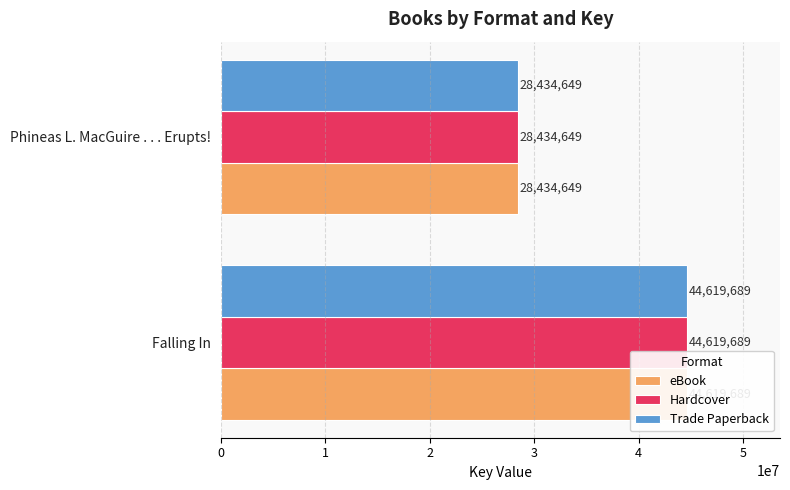

List the series in order of their peak value, highest first.

eBook, Hardcover, Trade Paperback